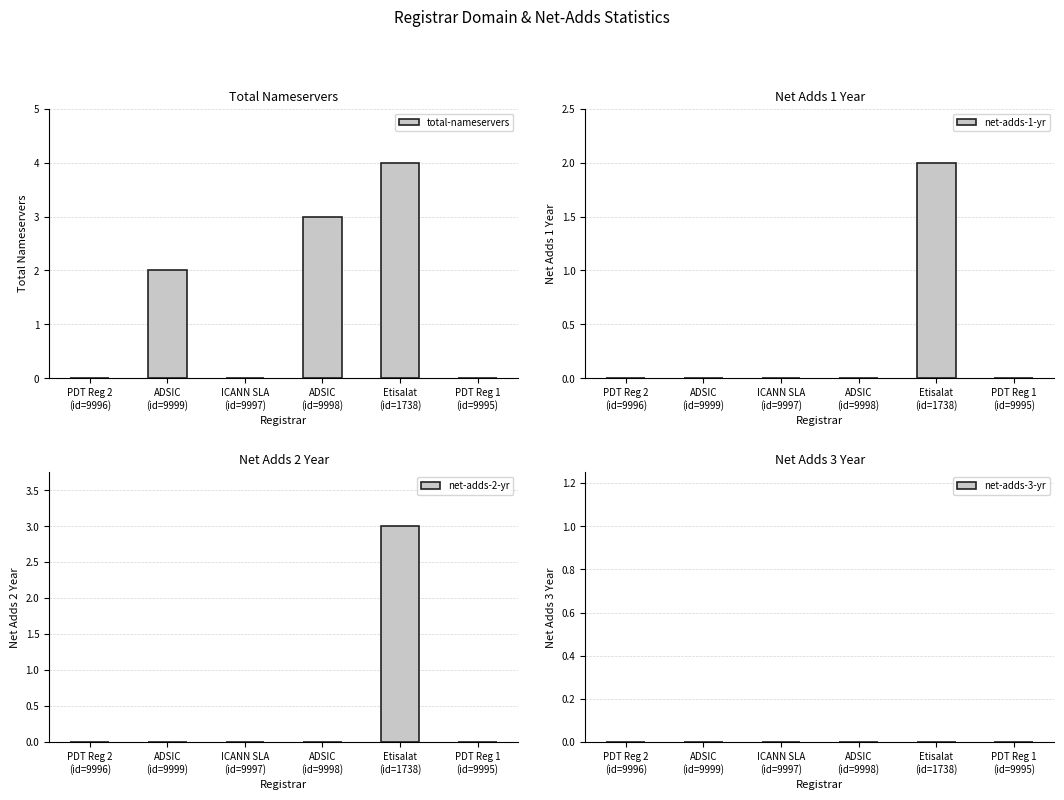

List the series in order of their peak value, highest first.

total-nameservers, net-adds-2-yr, net-adds-1-yr, net-adds-3-yr